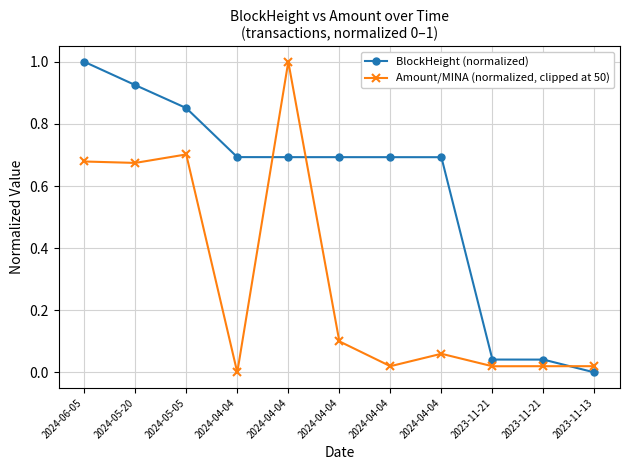

True or false: BlockHeight (normalized) and Amount/MINA (normalized, clipped at 50) intersect in this chart.

True